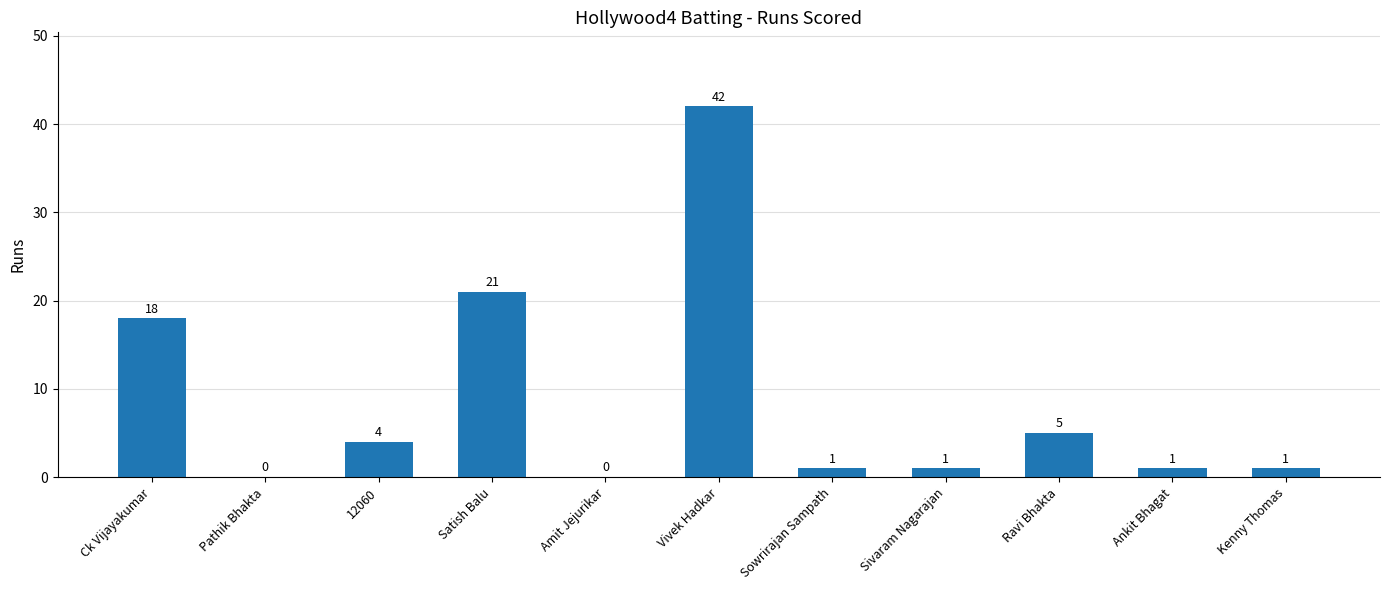

The chart shows a value of 1 at Ankit Bhagat. True or false?

True